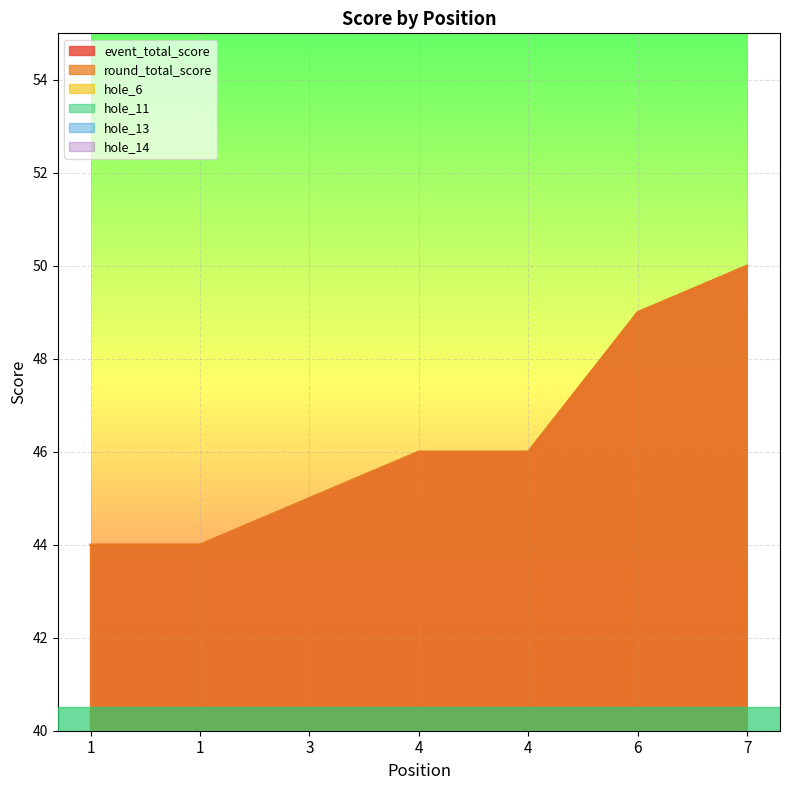

Does the chart display data point markers on the line(s)?

No